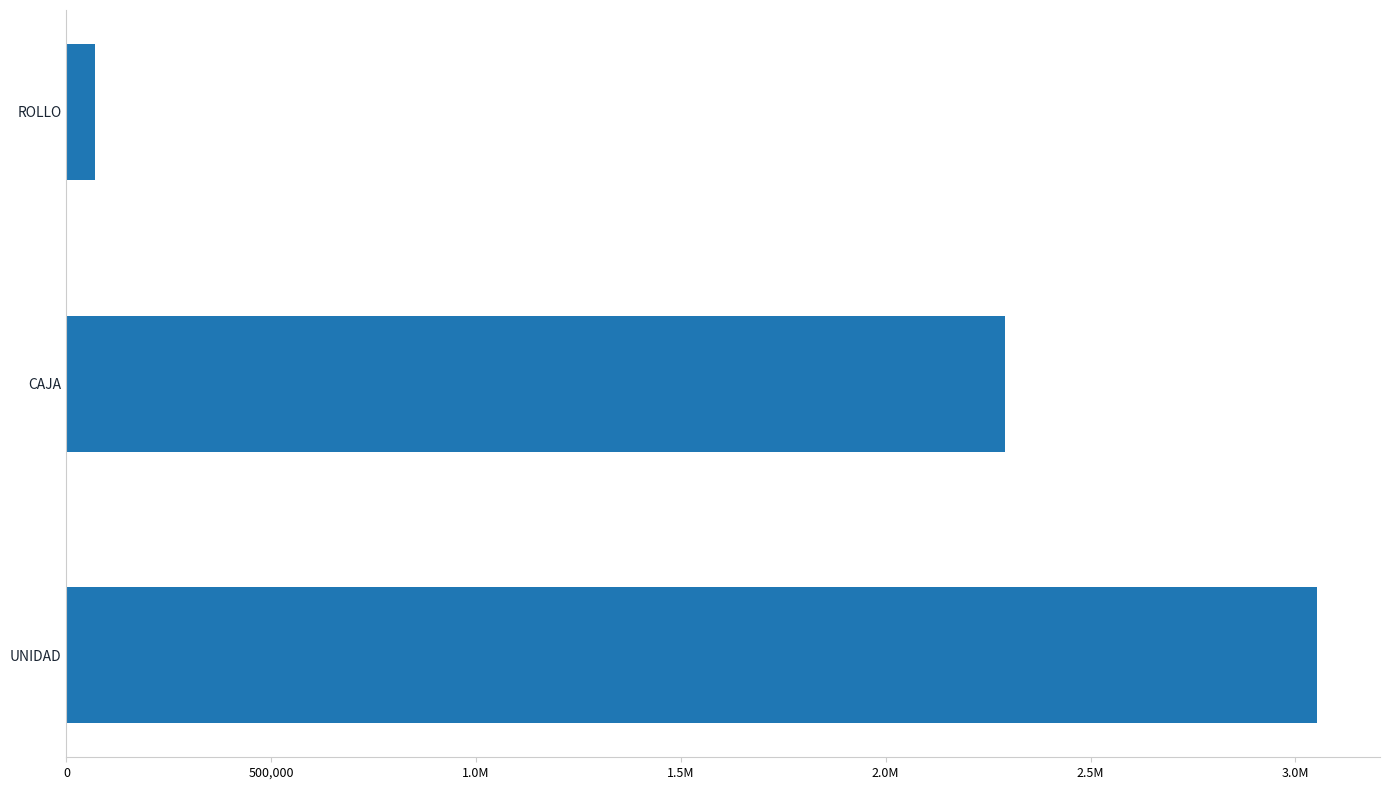

Are the bars horizontal?

Yes